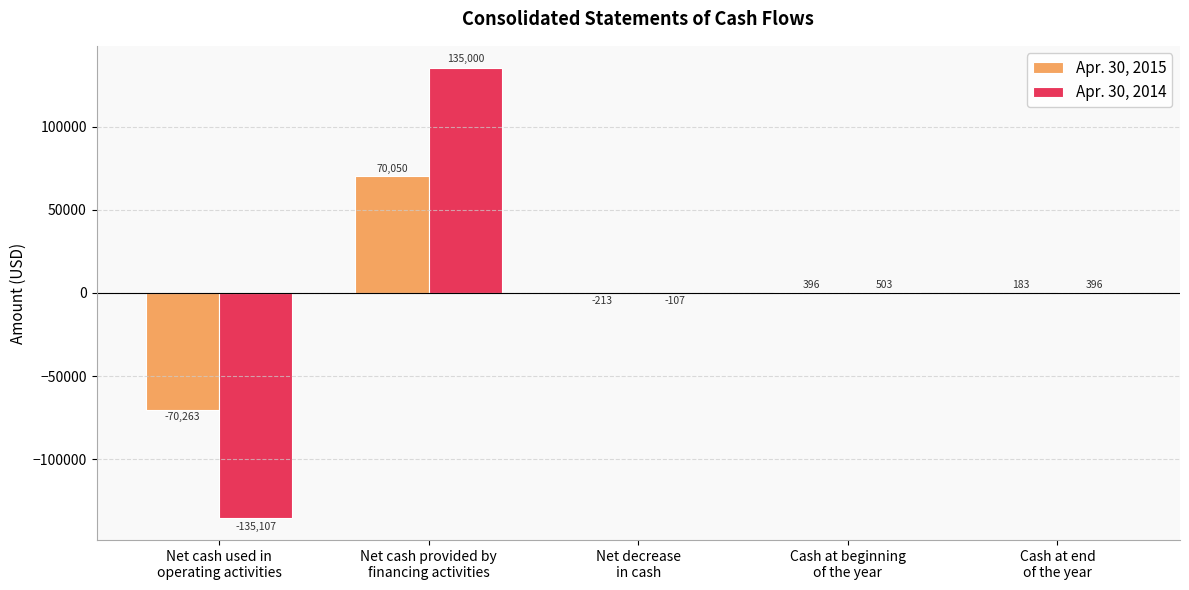

What is the sum of all Apr. 30, 2015 values?

153